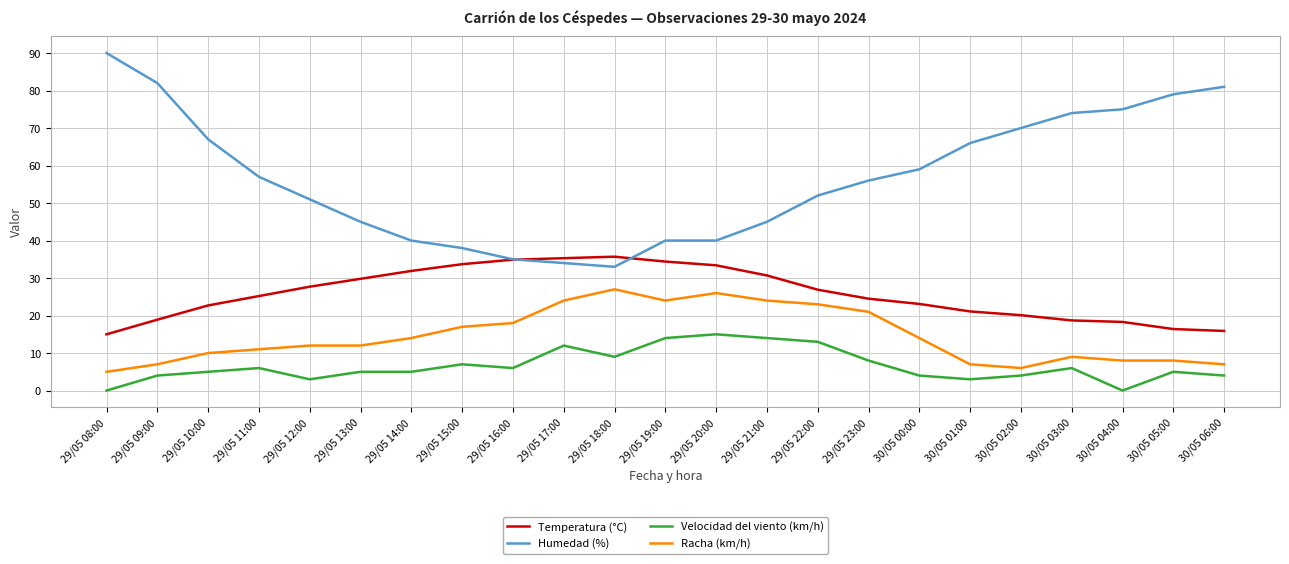

Does the chart have visible grid lines?

Yes